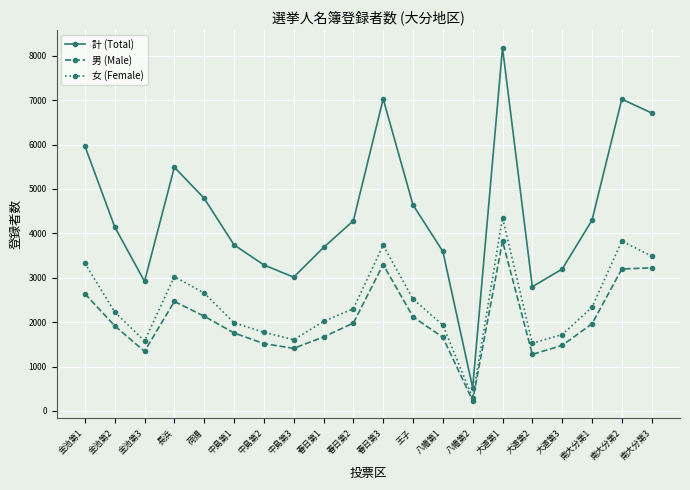

The 計 (Total) series shows 4958 at 金池第3. True or false?

False